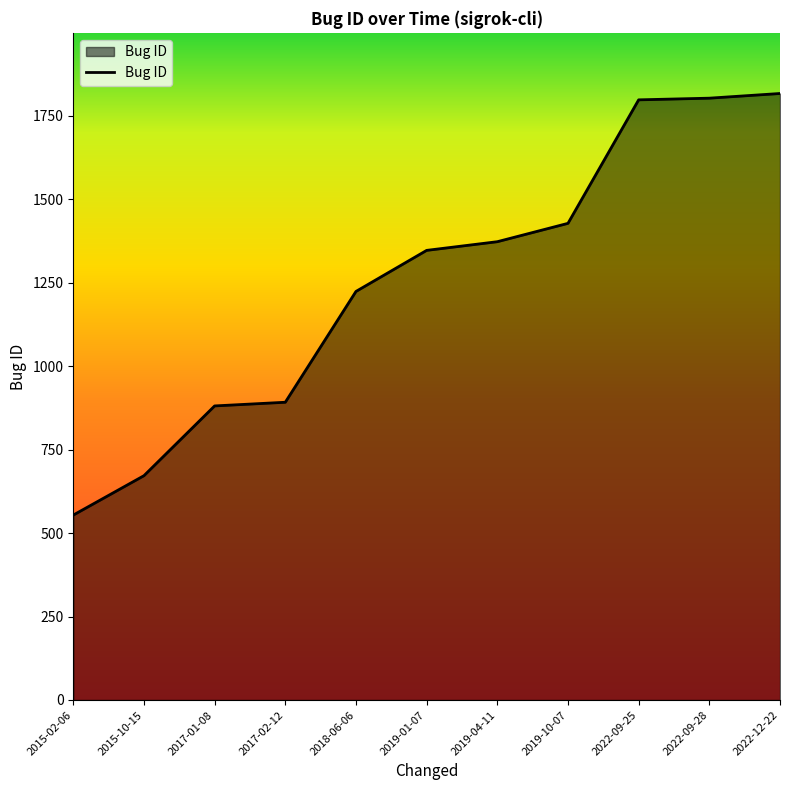

What is the difference between the second highest and minimum values?

1249